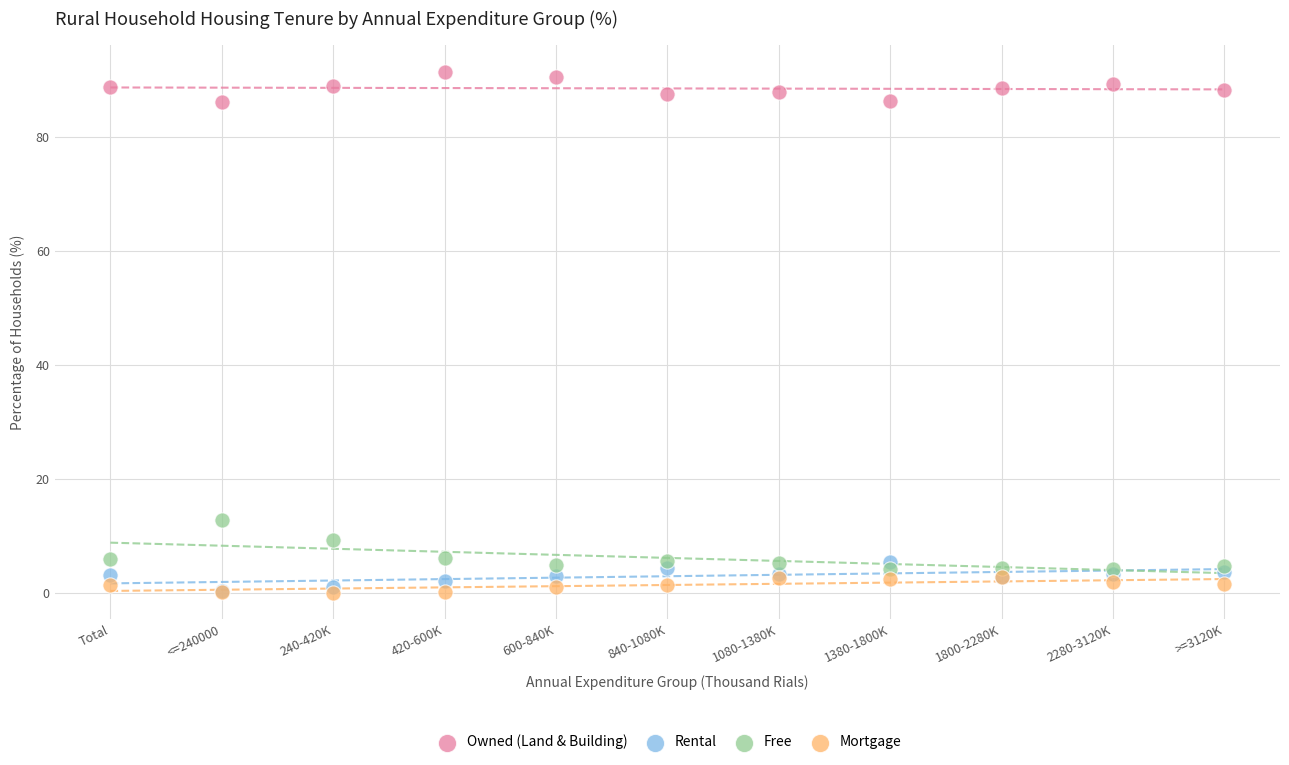

Across all series, what Y value is closest to 45?

12.8